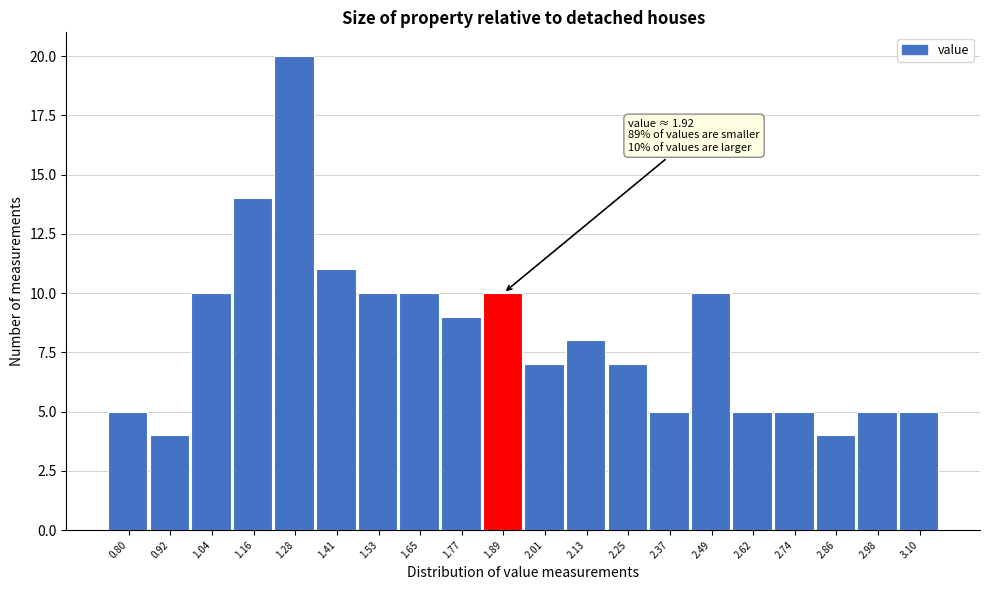

Reading left to right, list all the values displayed in this chart.

0.80=5	0.92=4	1.04=10	1.16=14	1.28=20	1.41=11	1.53=10	1.65=10	1.77=9	1.89=10	2.01=7	2.13=8	2.25=7	2.37=5	2.49=10	2.62=5	2.74=5	2.86=4	2.98=5	3.10=5